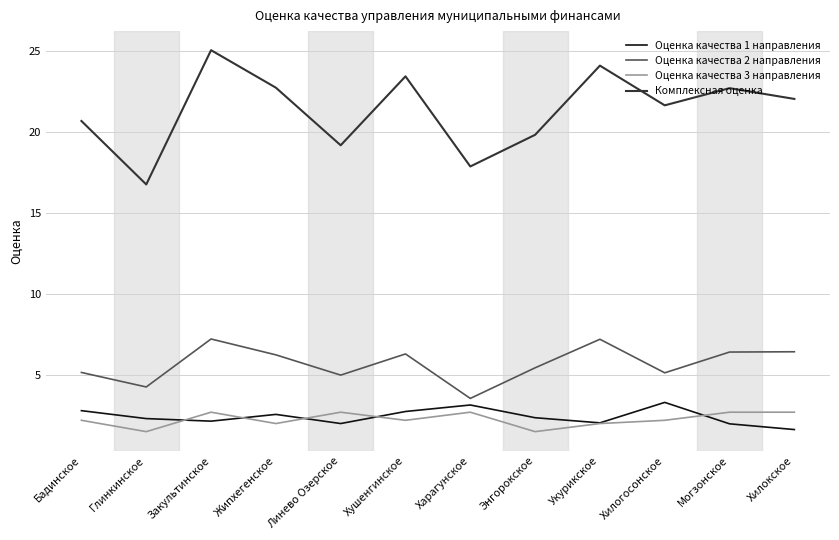

Which category has the lowest value in the Оценка качества 2 направления series?

Харагунское